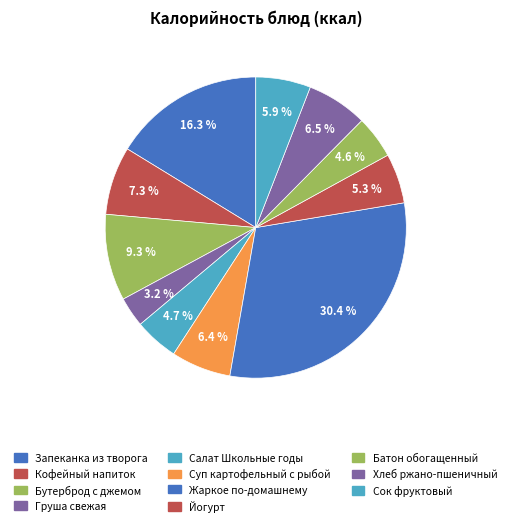

Is it true that Груша свежая is 9% of the pie?

False